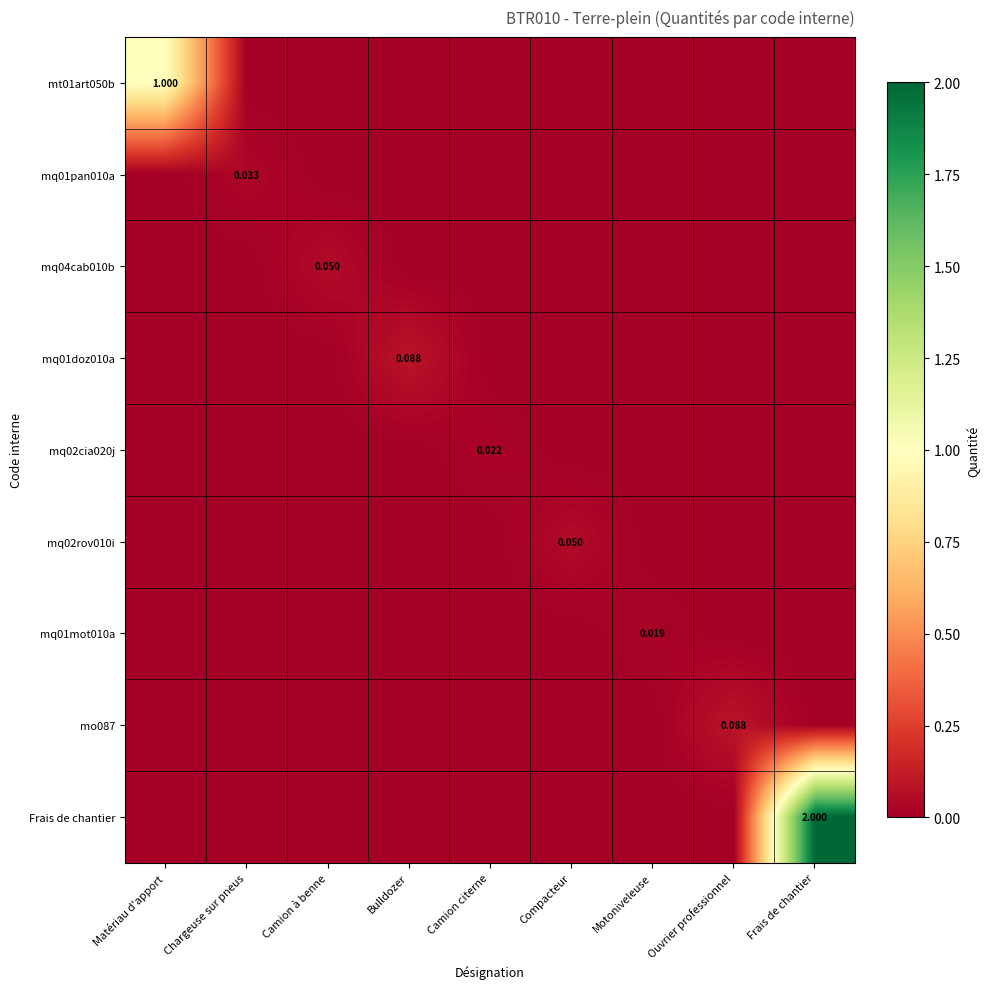

The value of mq02cia020j at Compacteur is -0.0. True or false?

False